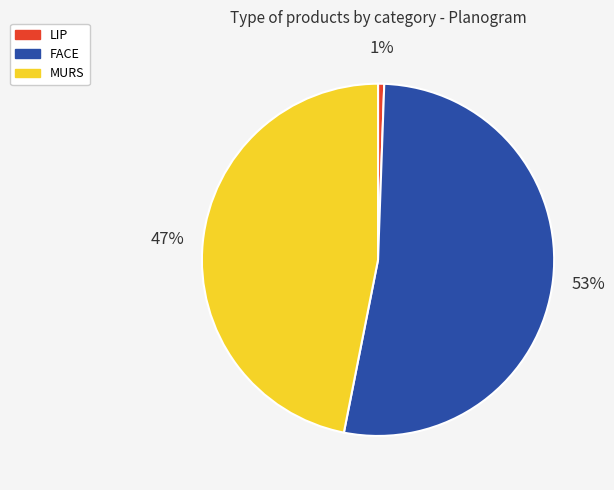

True or false: FACE accounts for 46% of the total.

False